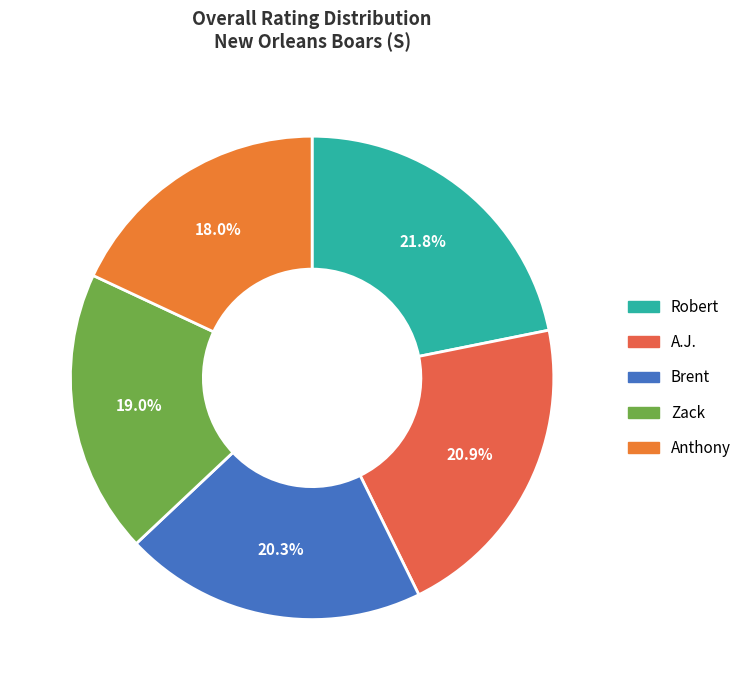

To the nearest percent, what percentage of the pie is Zack?

19%